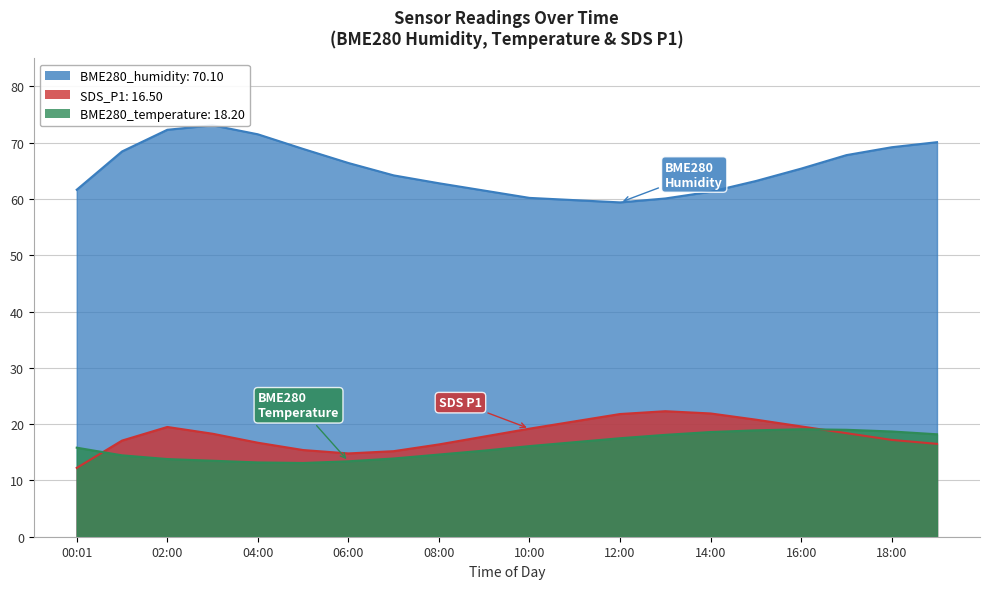

What are all the series names shown in the legend?

BME280_humidity, BME280_temperature, SDS_P1